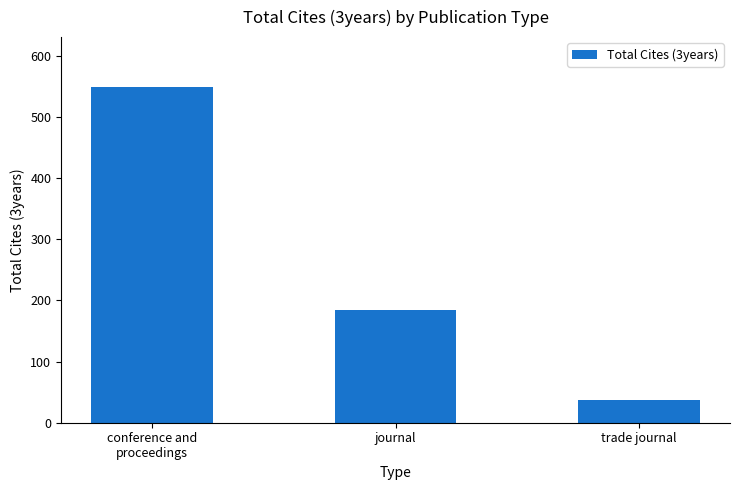

Read the value at journal.

184